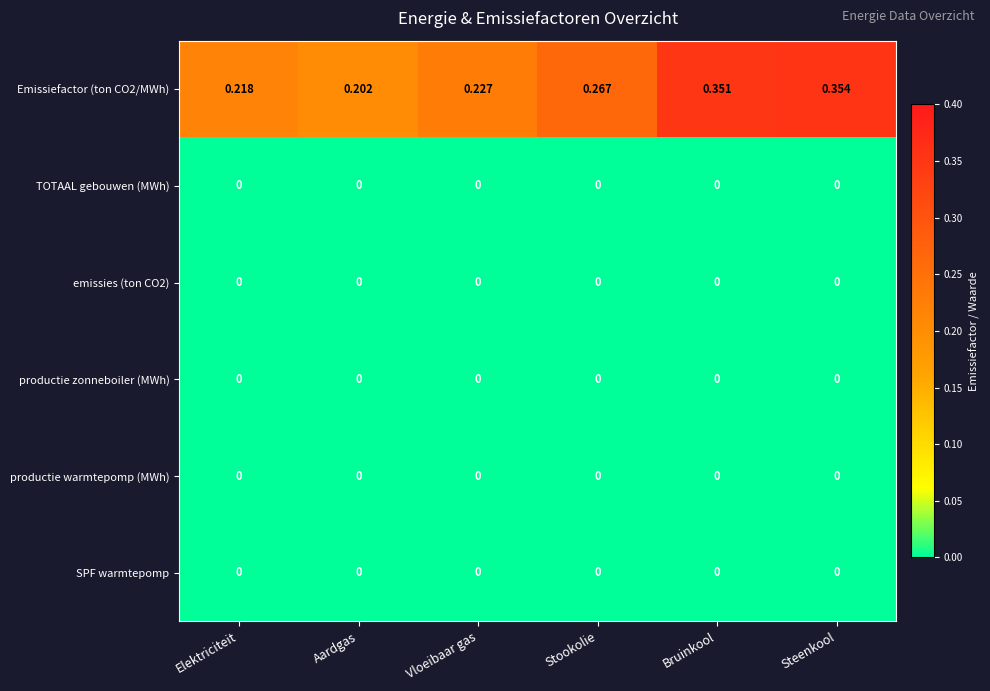

Between Vloeibaar gas and Bruinkool, which is larger?

Bruinkool